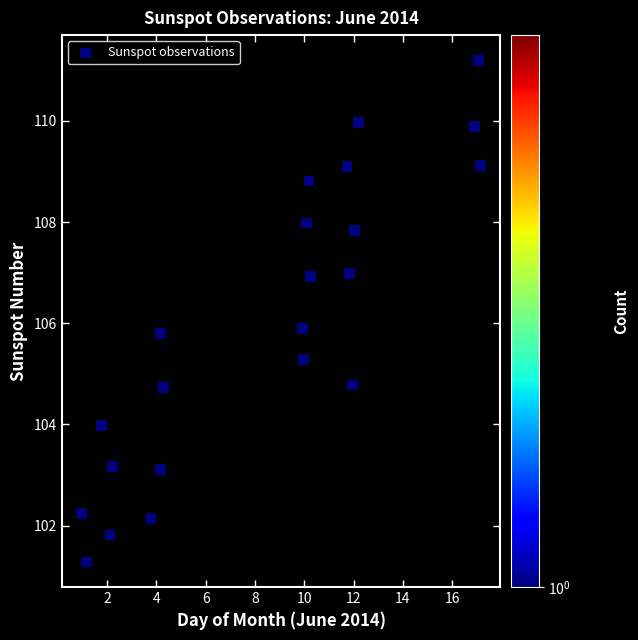

What is the range of Y values (max minus min)?

9.9